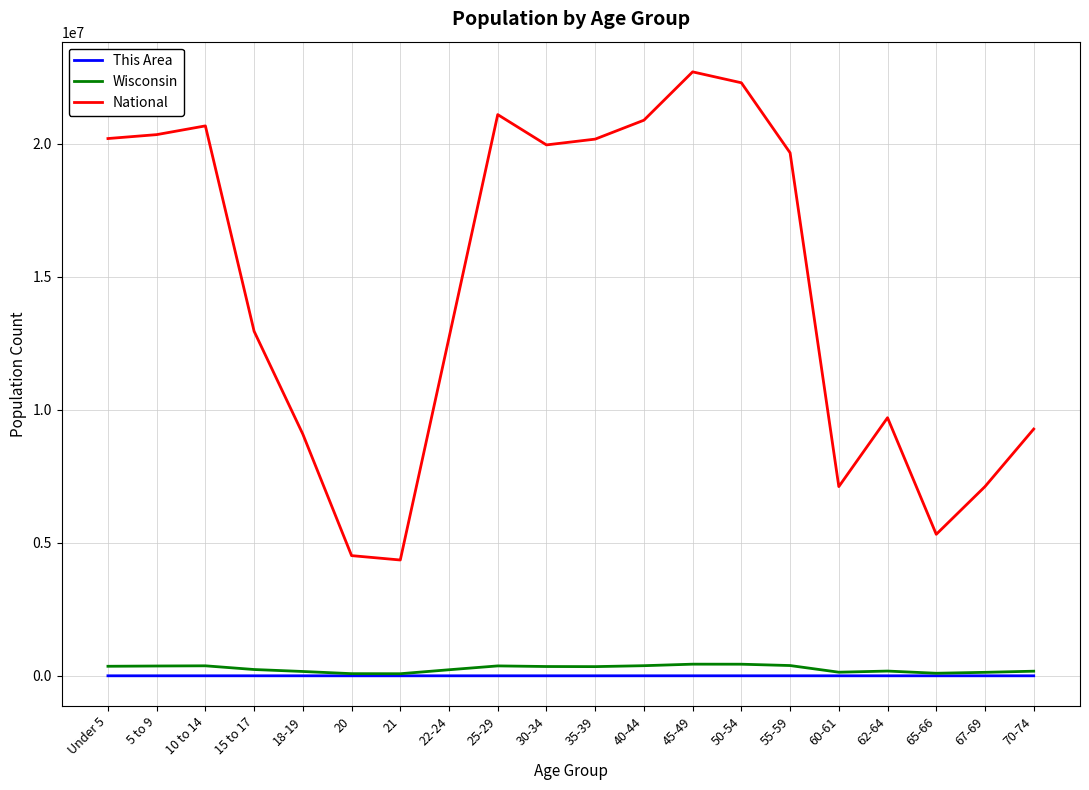

True or false: National has a value of 13649114 at 70-74.

False